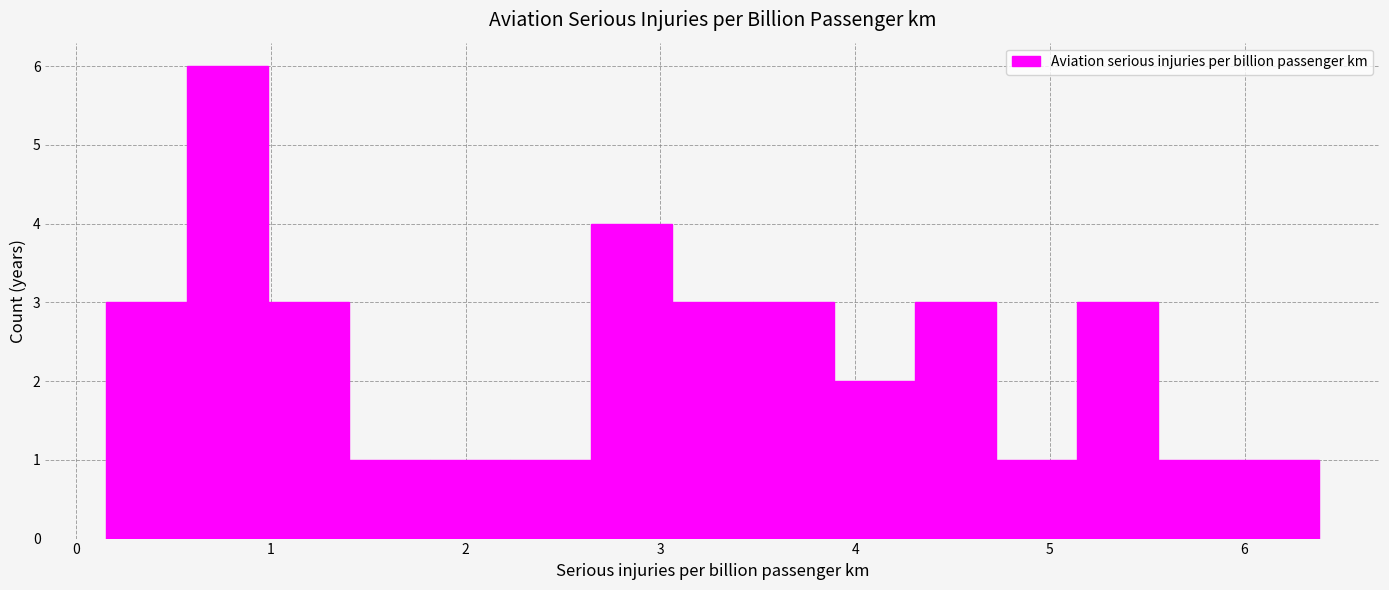

Reading left to right, list every bar in this chart as the range it spans on the x-axis followed by its height. Neither the bar edges nor the heights are printed on the chart, so give them approximately, as read against the axes.

0.2 to 0.6: 3
0.6 to 1.0: 6
1.0 to 1.4: 3
1.4 to 1.8: 1
1.8 to 2.2: 1
2.2 to 2.6: 1
2.6 to 3.1: 4
3.1 to 3.5: 3
3.5 to 3.9: 3
3.9 to 4.3: 2
4.3 to 4.7: 3
4.7 to 5.1: 1
5.1 to 5.6: 3
5.6 to 6.0: 1
6.0 to 6.4: 1